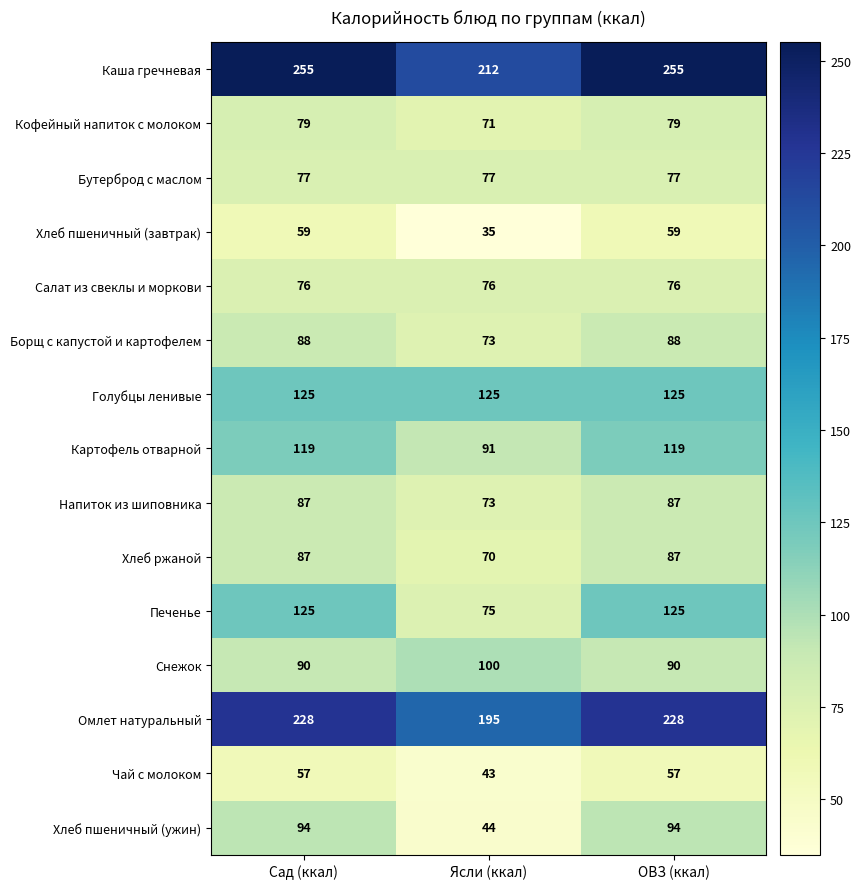

Which label corresponds to the smallest value in the chart?

Ясли (ккал)